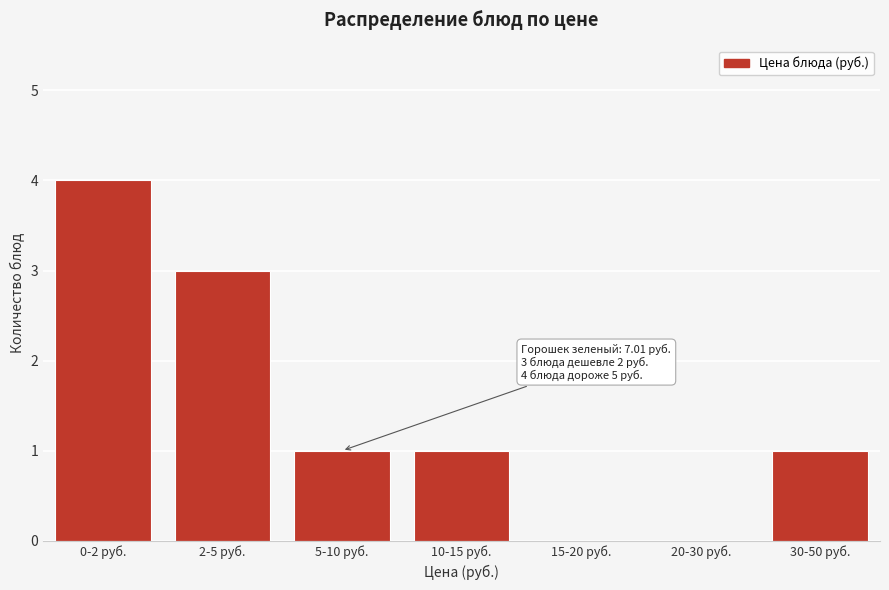

Reading left to right, what are all the values shown in this chart?

0-2 руб.=4	2-5 руб.=3	5-10 руб.=1	10-15 руб.=1	15-20 руб.=0	20-30 руб.=0	30-50 руб.=1